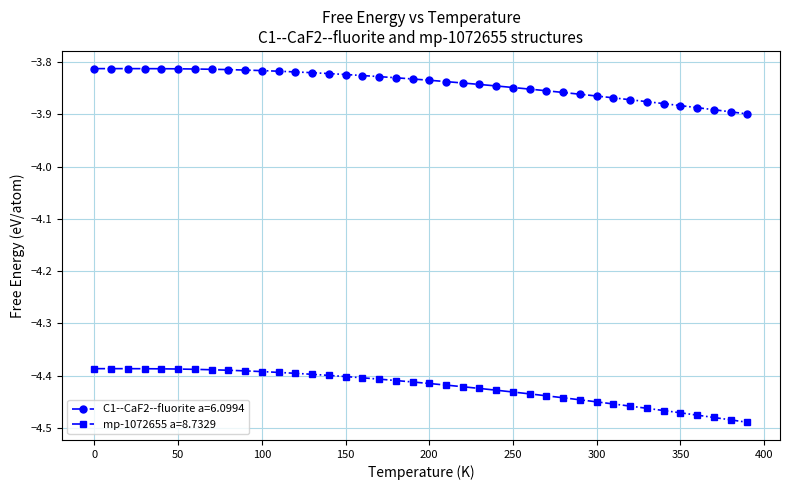

Which series has the largest range (max minus min)?

mp-1072655 a=8.7329